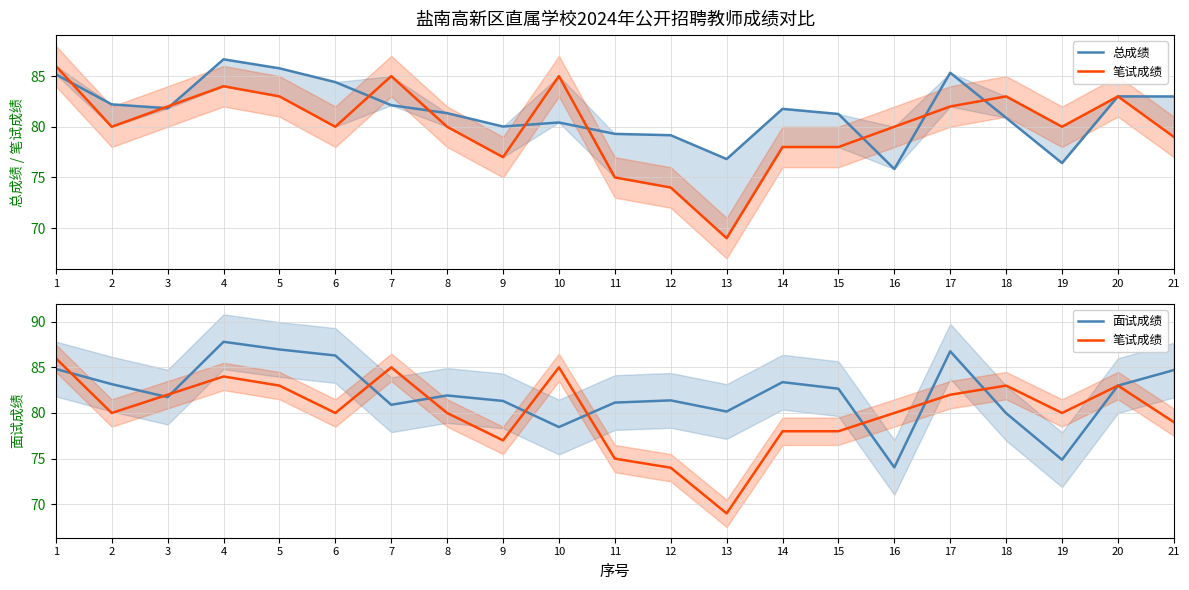

What is the difference between the highest and lowest values at 14?

5.4